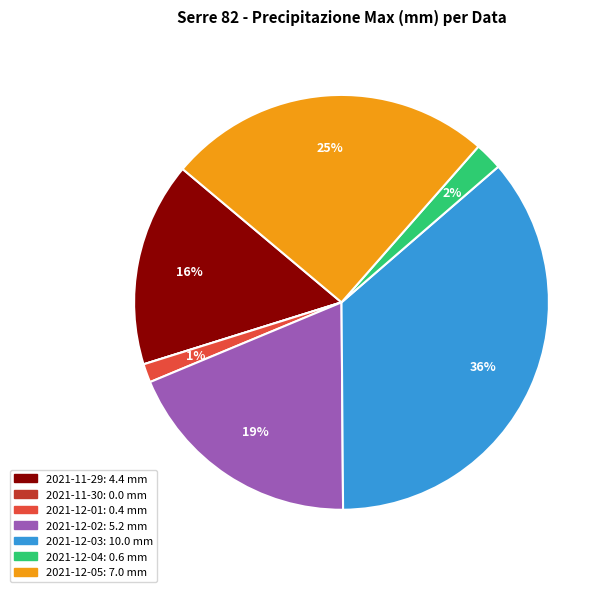

The 2021-12-02 slice represents 11% of the pie. True or false?

False